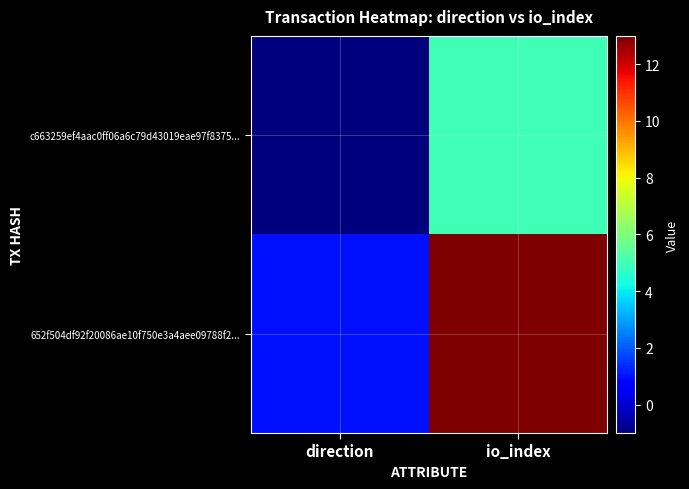

What is the greatest value displayed?

13